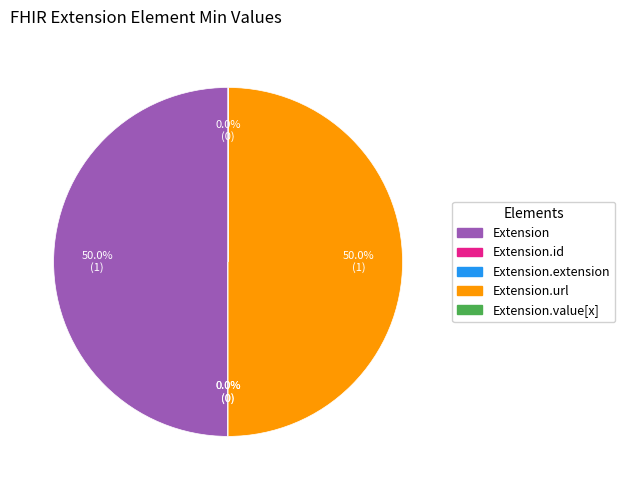

What percentage do Extension.url and Extension together represent?

100.0%